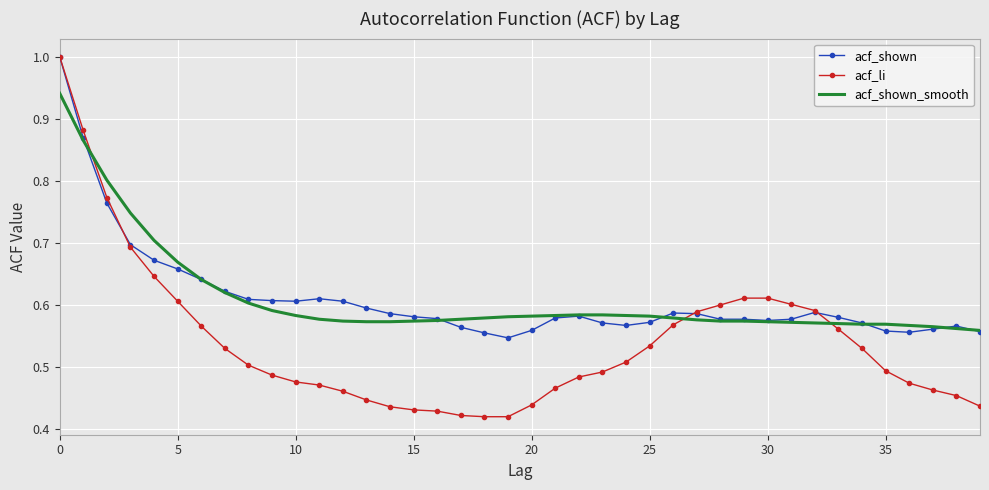

Which series has the largest range (max minus min)?

acf_li